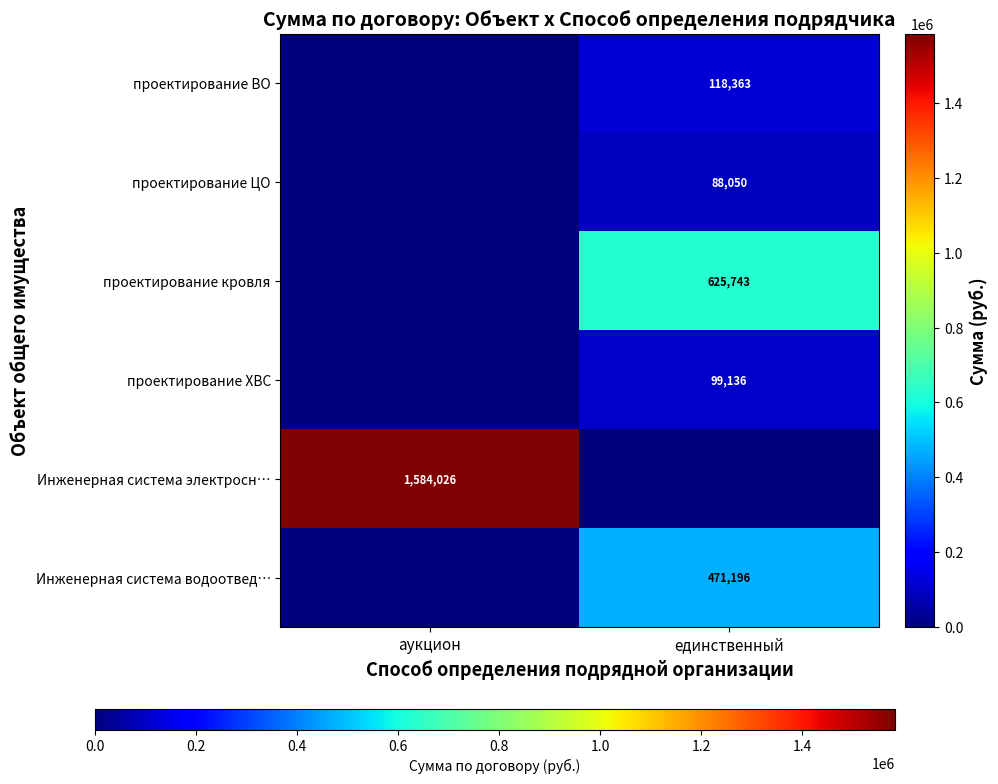

Is the value of Инженерная система электросн… at аукцион greater than the value of проектирование ВО at единственный?

Yes